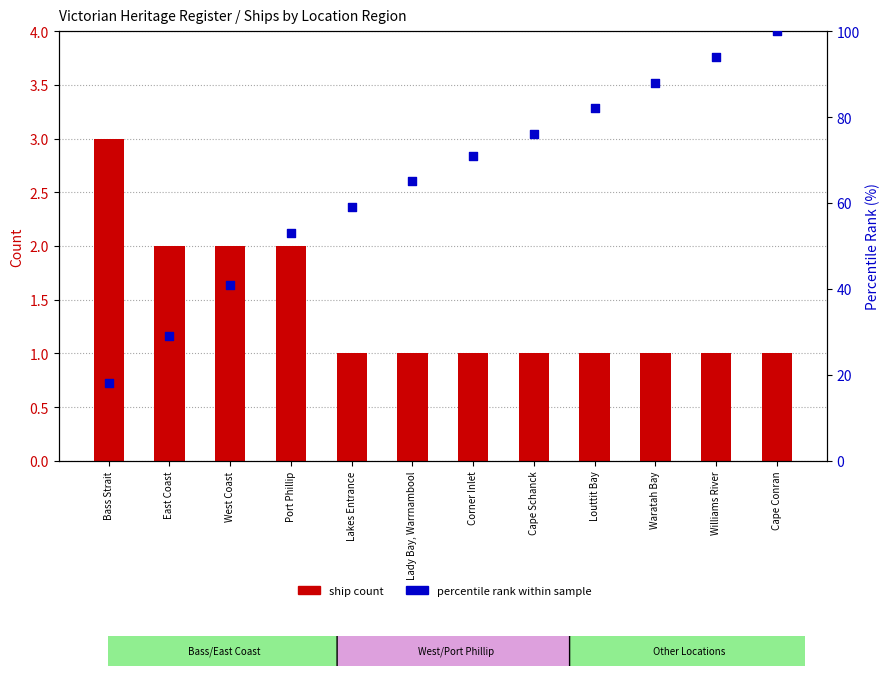

Which series contains the highest Y value?

percentile rank within sample